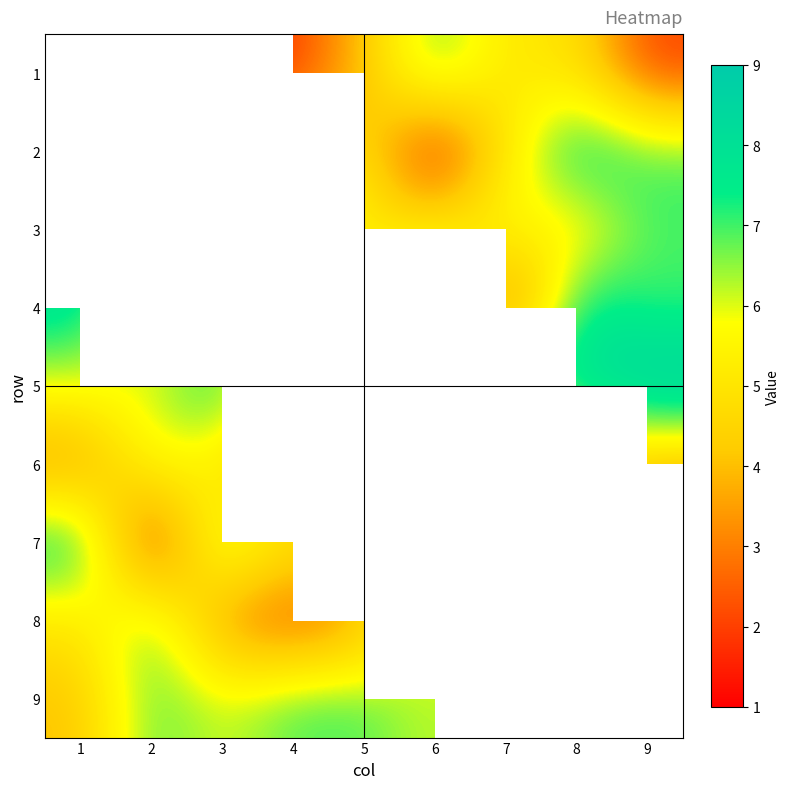

Rank the series at 1 from lowest to highest value.

6, 5, 1, 9, 2, 8, 3, 4, 7